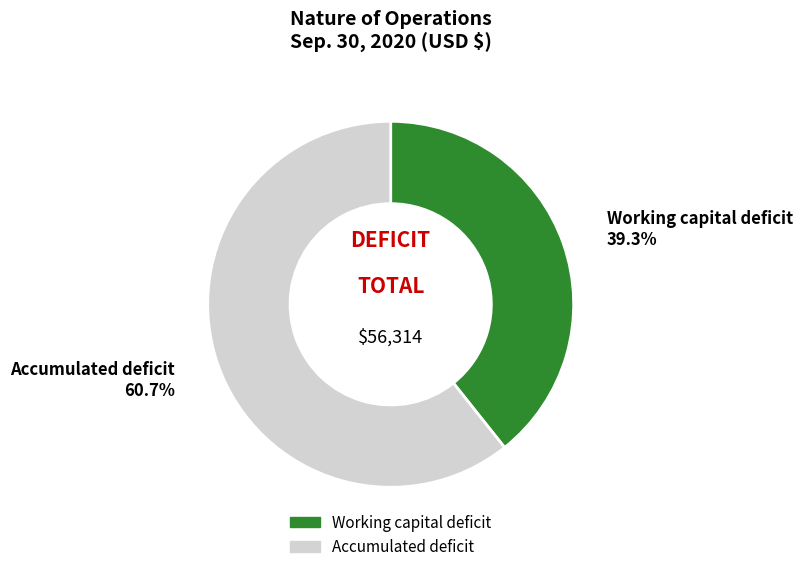

Rank the categories by value from highest to lowest.

Accumulated deficit, Working capital deficit